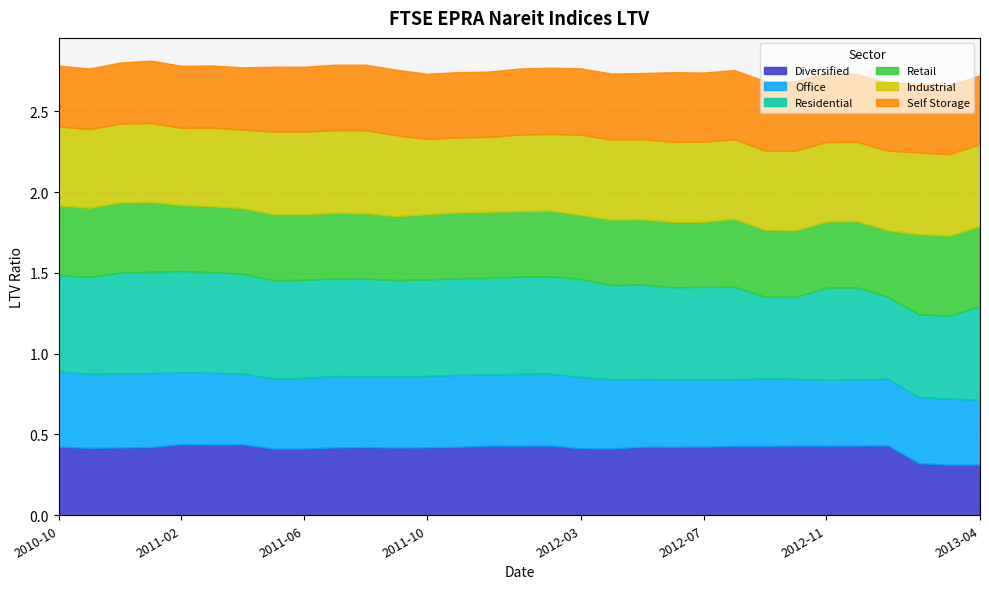

What is the difference between the maximum and minimum values in the Residential series?

0.1